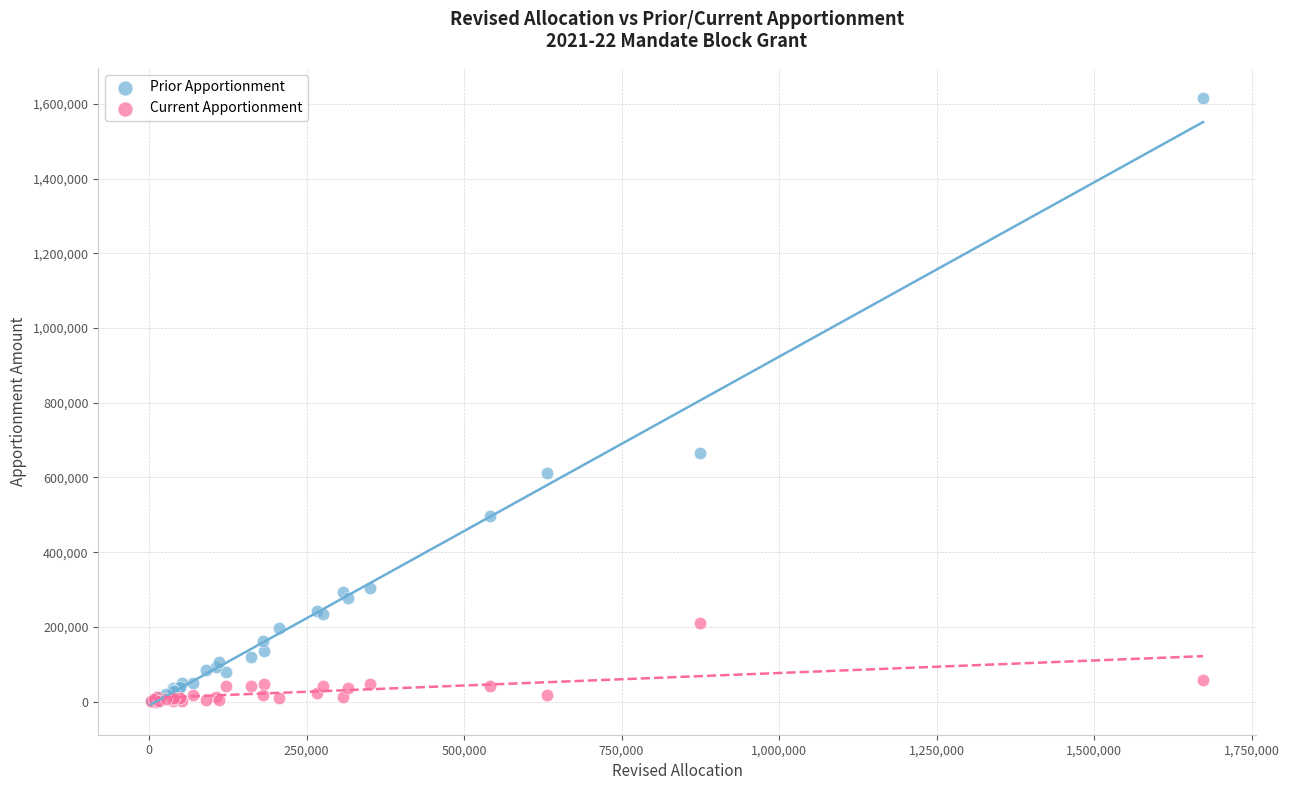

In the Prior Apportionment series, what Y value is closest to 807534?

665430